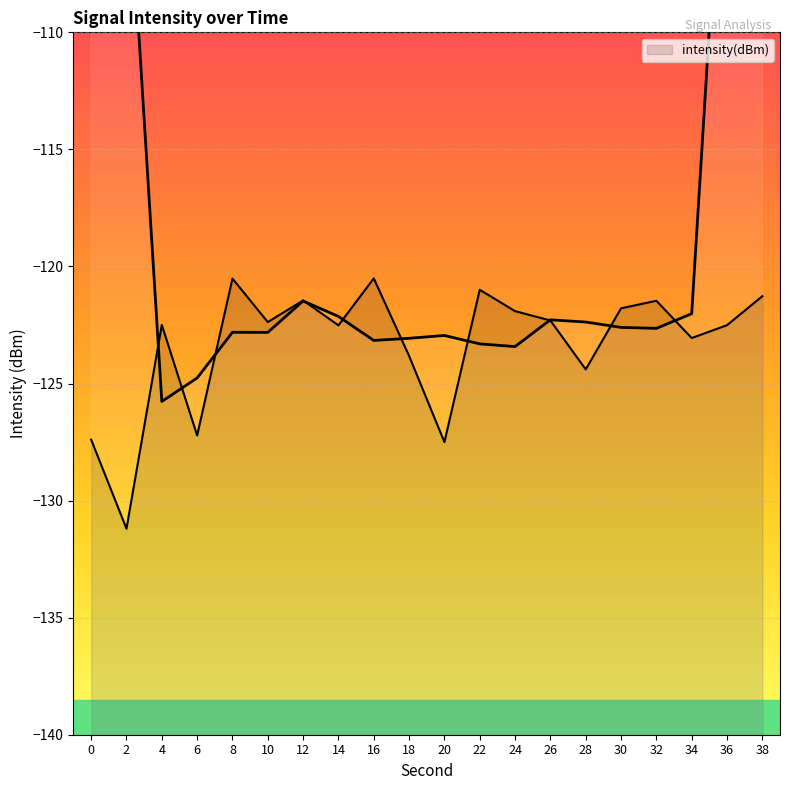

What is the difference between the maximum and second lowest values?

7.0